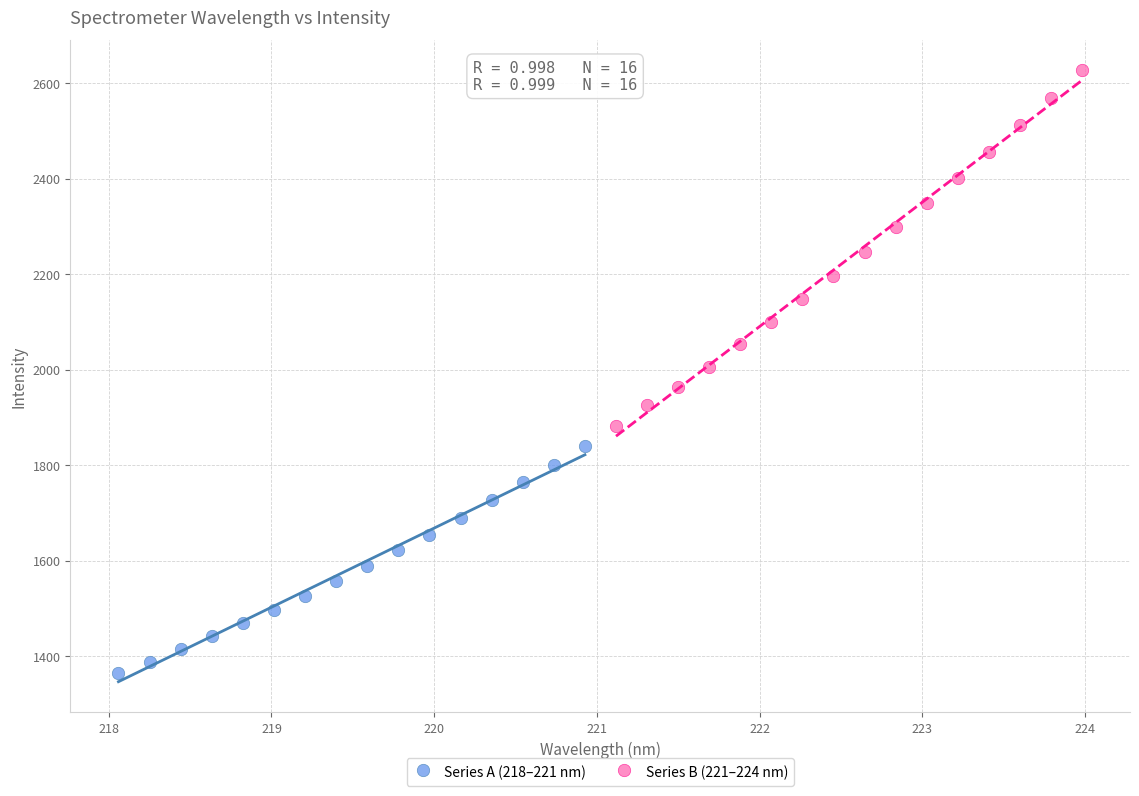

Which series has the largest Y range (max minus min)?

Series B (221–224 nm)